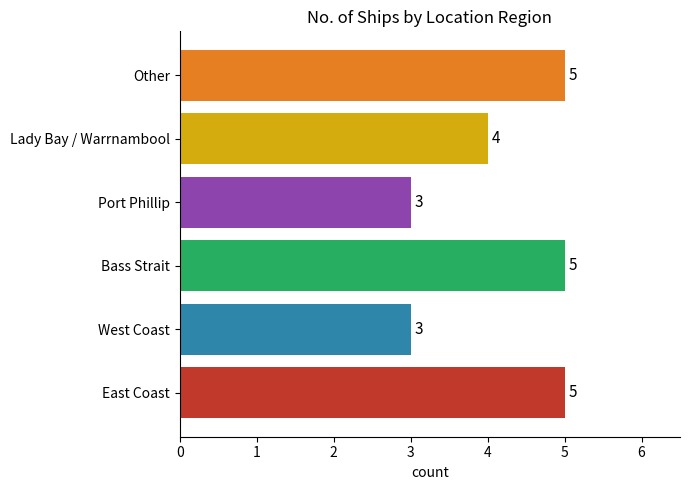

What is the average value?

4